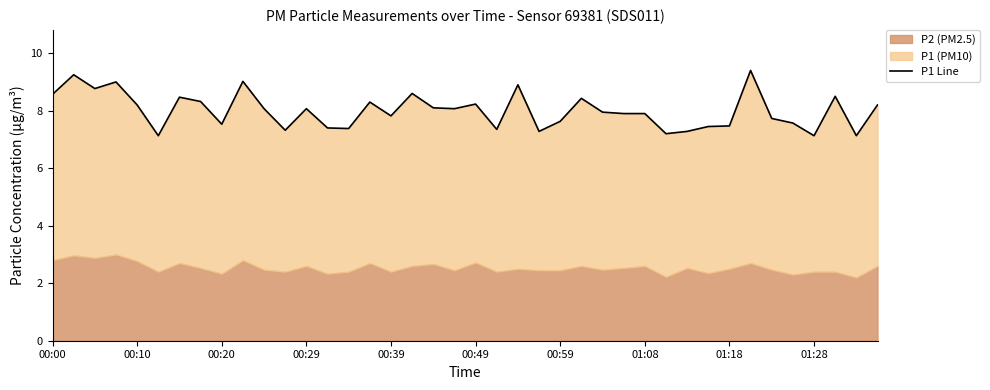

Where is the data nearest to the value 8?

26